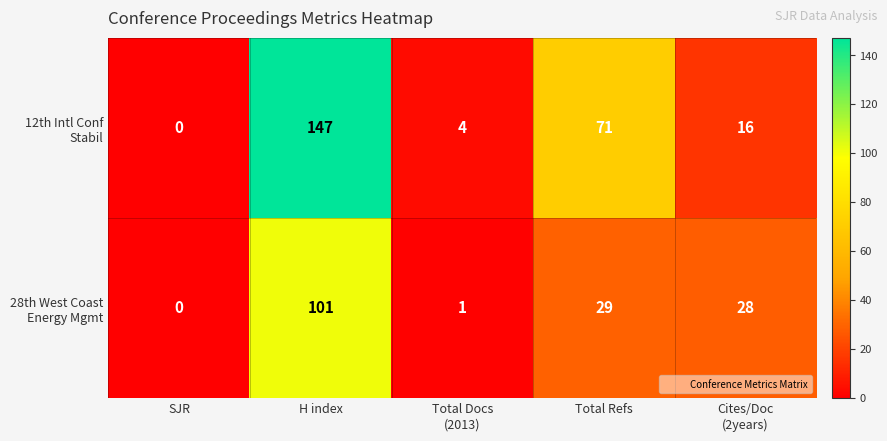

How many categories are shown in the chart?

5